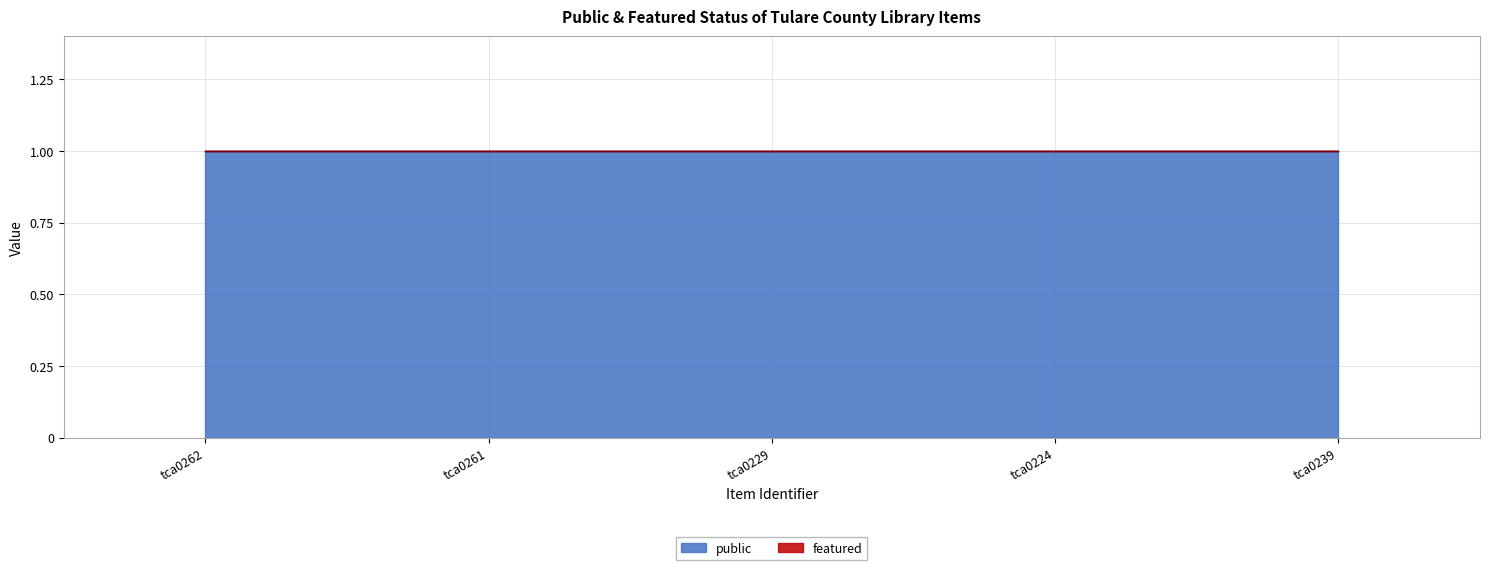

Where is featured nearest to the value 0?

tca0262